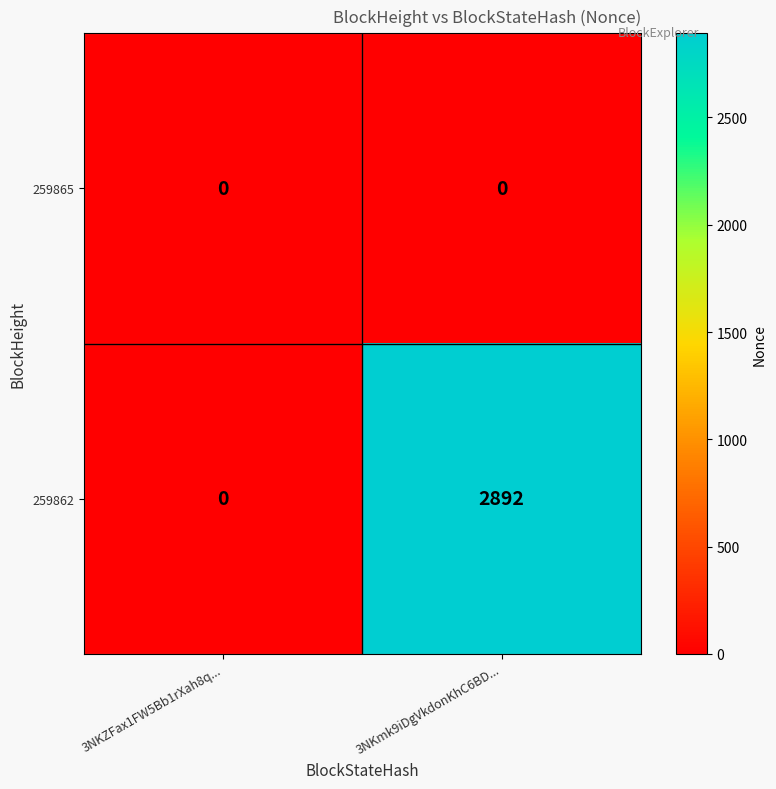

What is the difference between the 259862 values at 3NKZFax1FW5Bb1rXah8q... and 3NKmk9iDgVkdonKhC6BD...?

2892